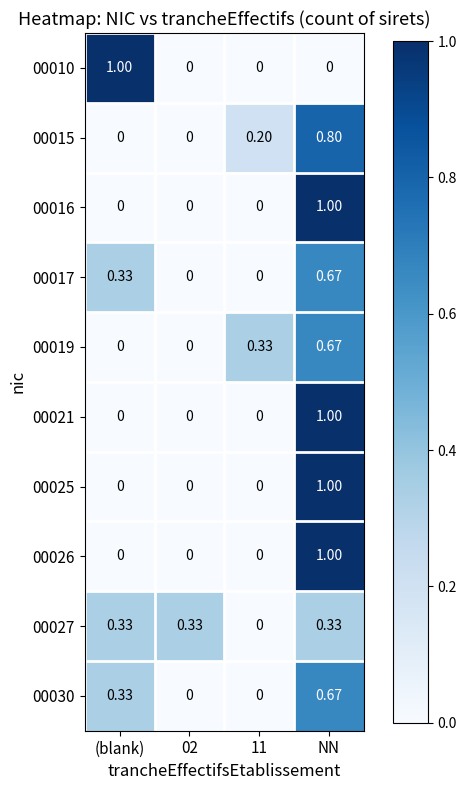

Which category has the highest value in the 00025 series?

NN